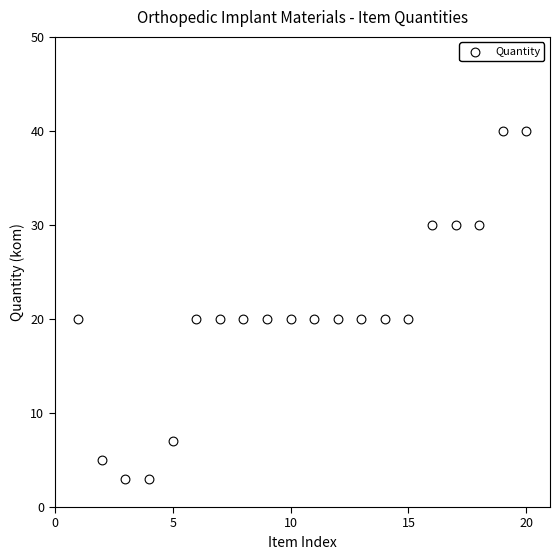

What is the range of Y values (max minus min)?

37